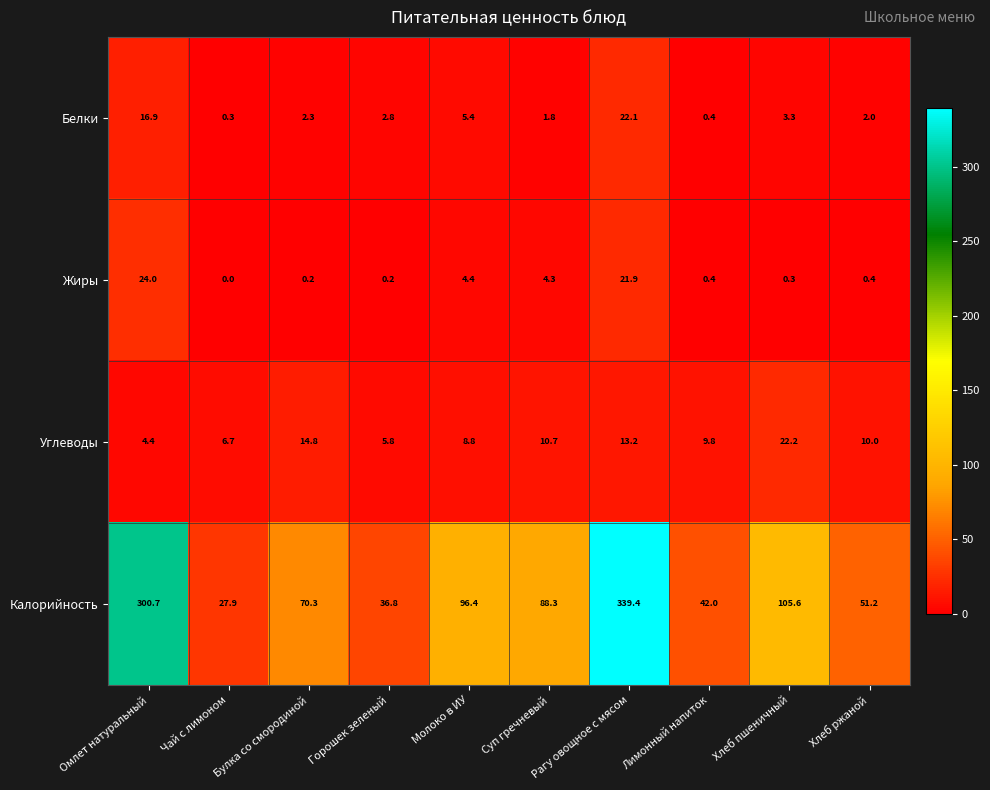

True or false: Калорийность has a value of 47.2 at Чай с лимоном.

False